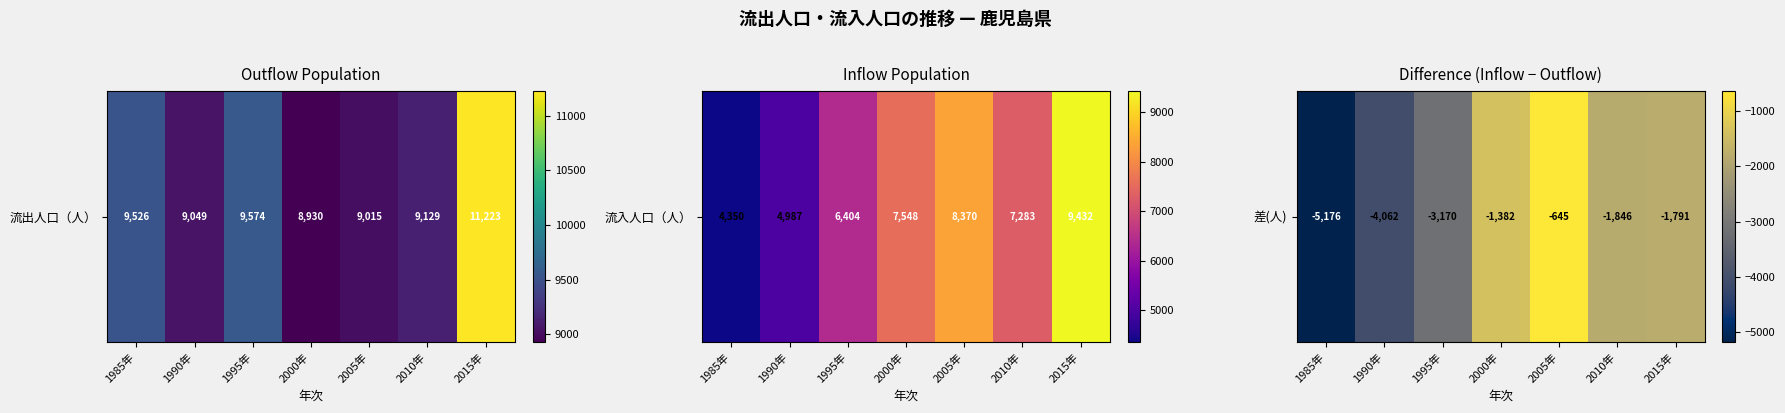

Where does the data first go above -1846?

2000年